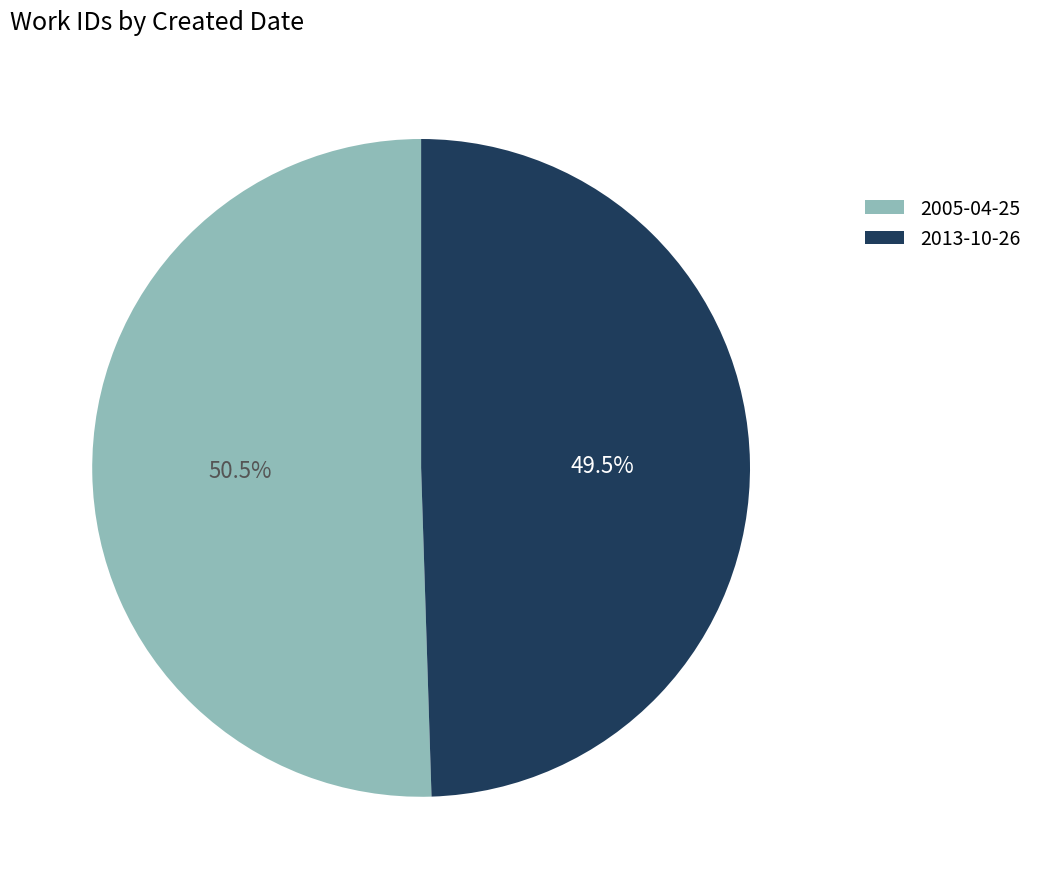

Rank the categories by value from lowest to highest.

2013-10-26, 2005-04-25